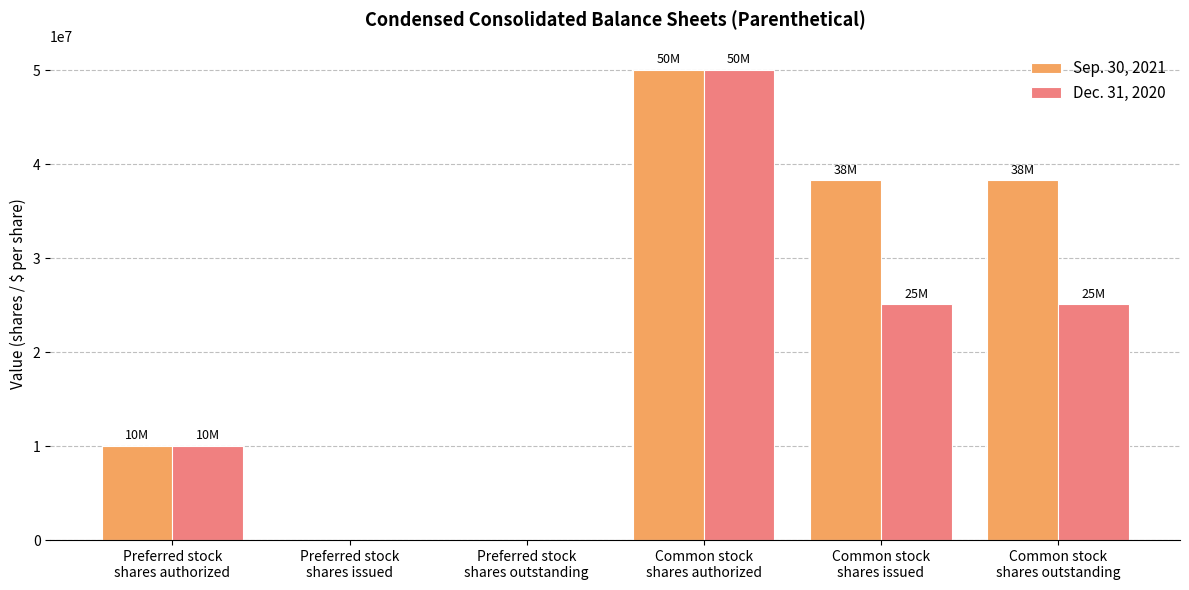

Which series has the largest total across all categories?

Sep. 30, 2021